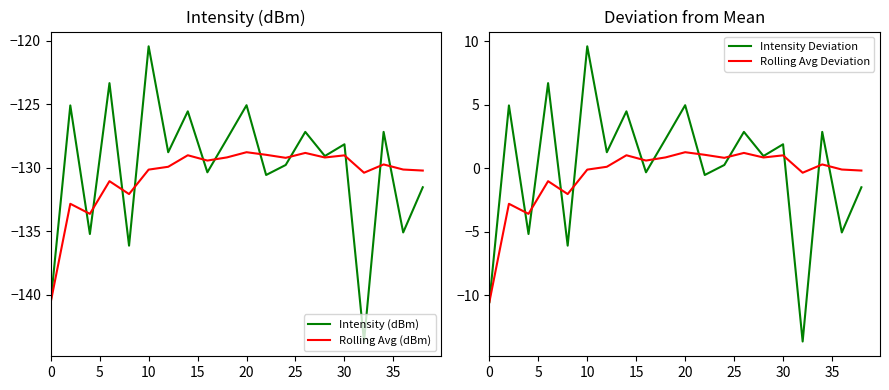

True or false: Rolling Avg (dBm) and Intensity (dBm) cross at least once.

True